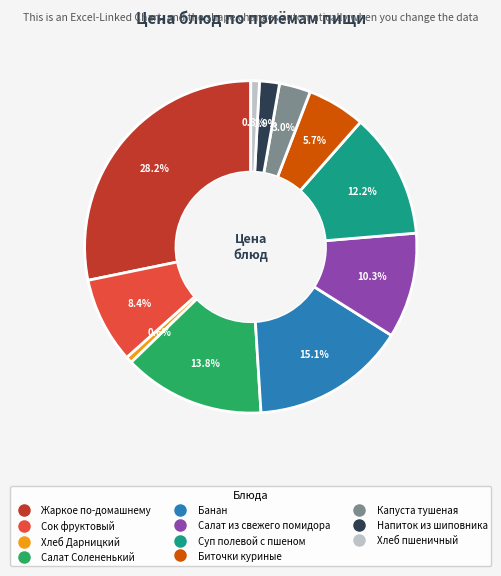

Is there a majority slice in this chart?

No